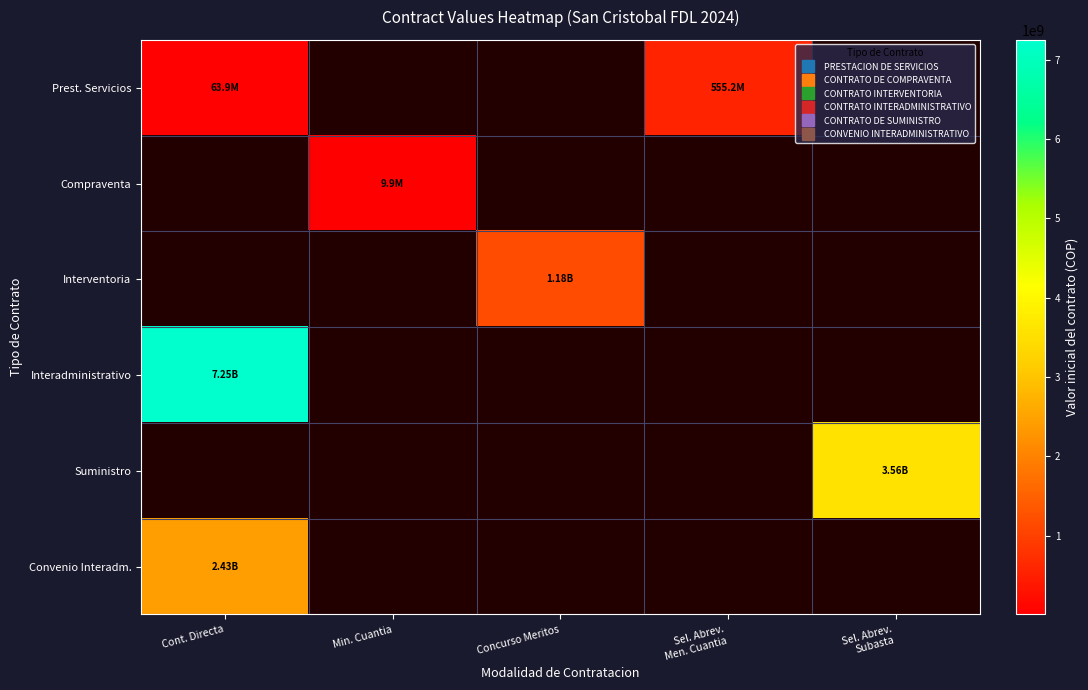

Is the value of Suministro at Concurso Meritos greater than the value of Compraventa at Sel. Abrev. Men. Cuantia?

No